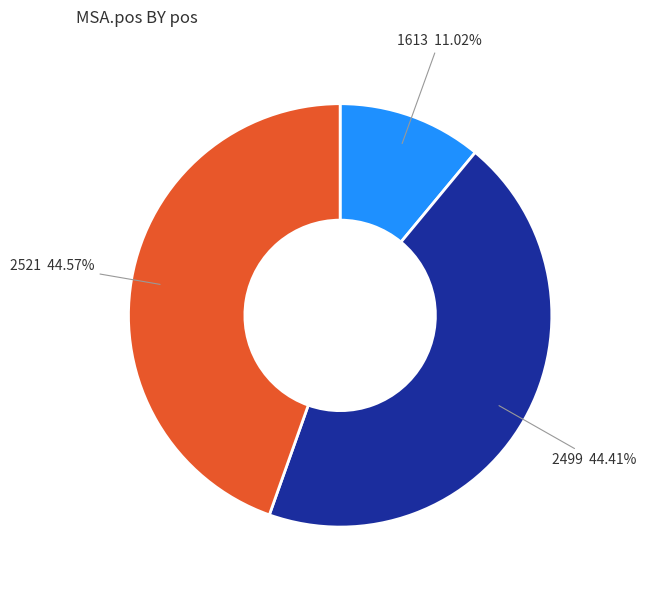

To the nearest percent, what percentage of the pie is 2499?

44%